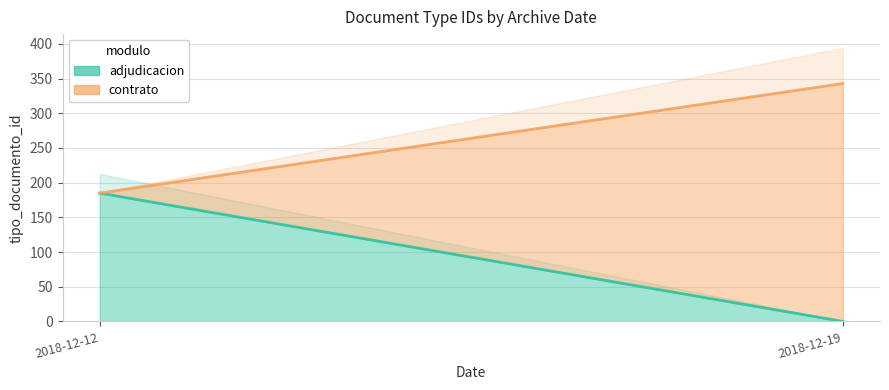

Which category has the highest value across all series?

2018-12-19